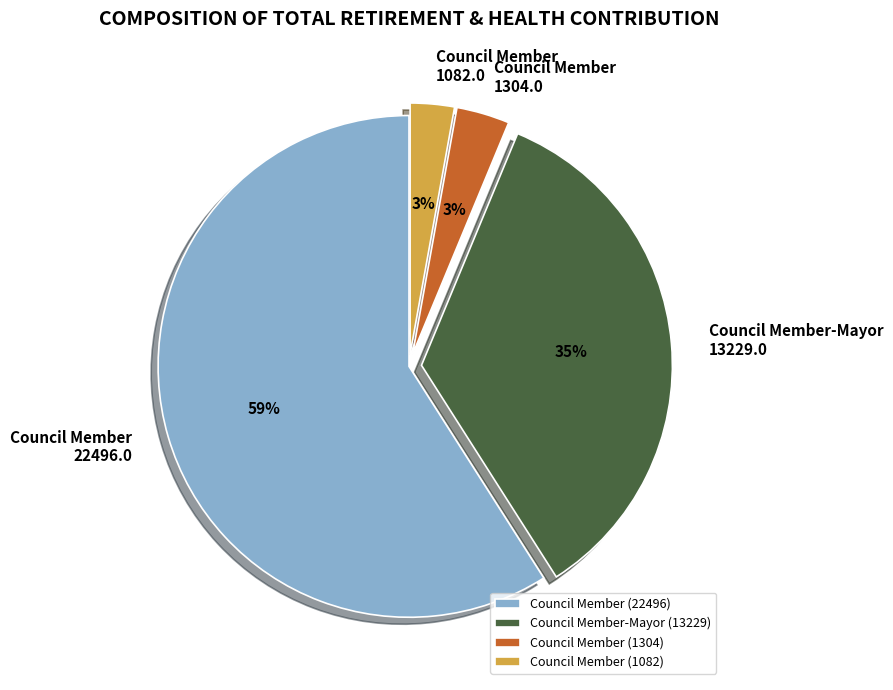

Which slice is the largest?

Council Member (22496)